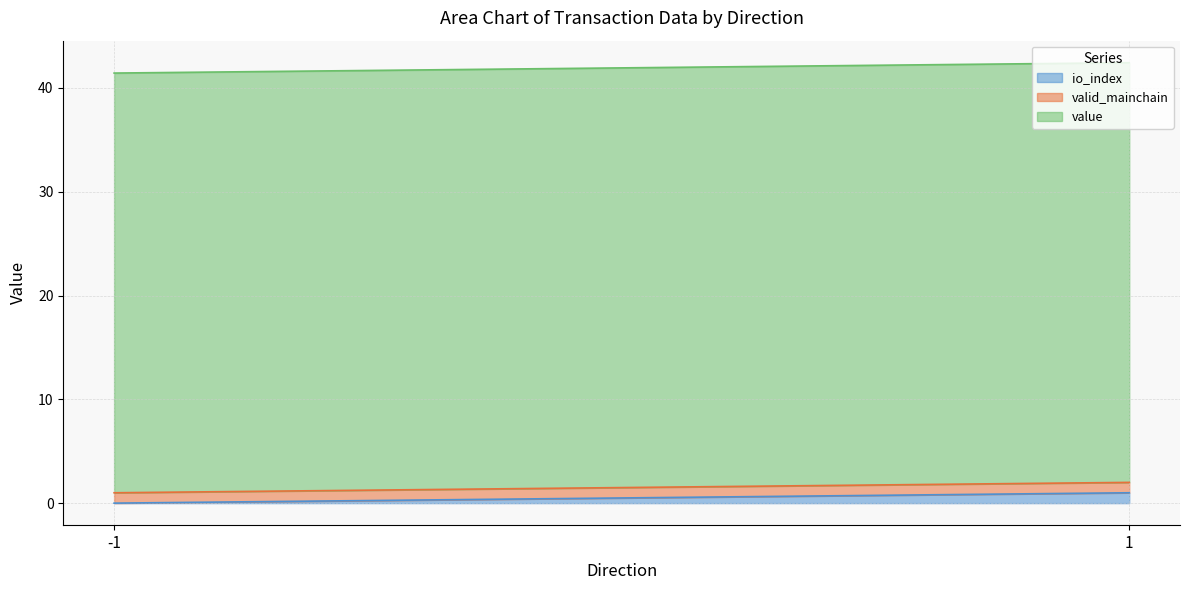

What is the value of the valid_mainchain point at the 1st from the left?

1.0